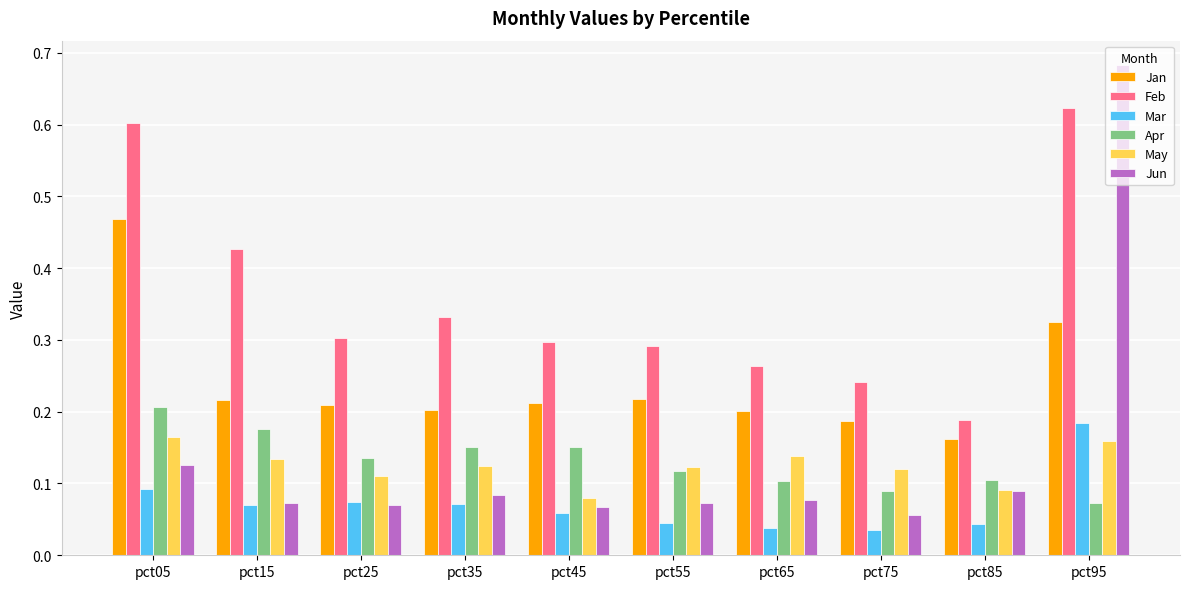

At which category is the sum across all series the highest?

pct95